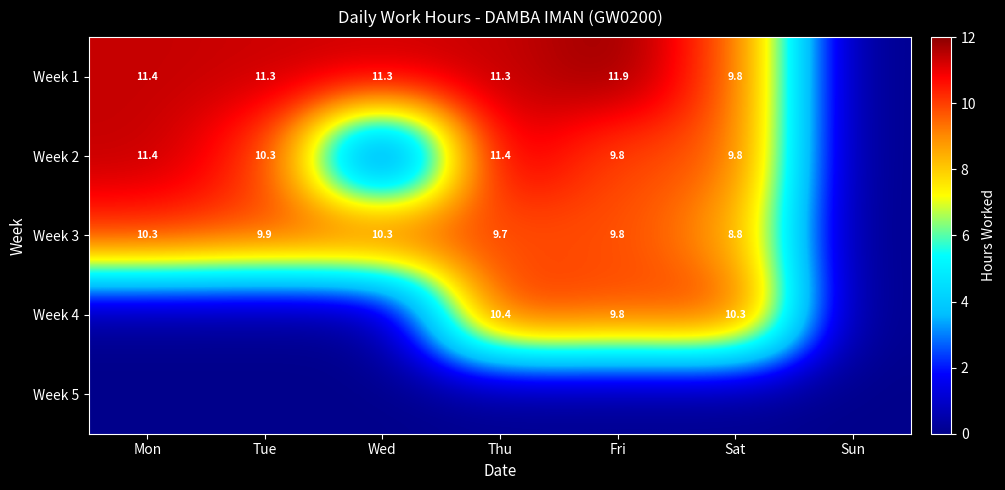

The Week 3 series shows 2.6 at Sat. True or false?

False